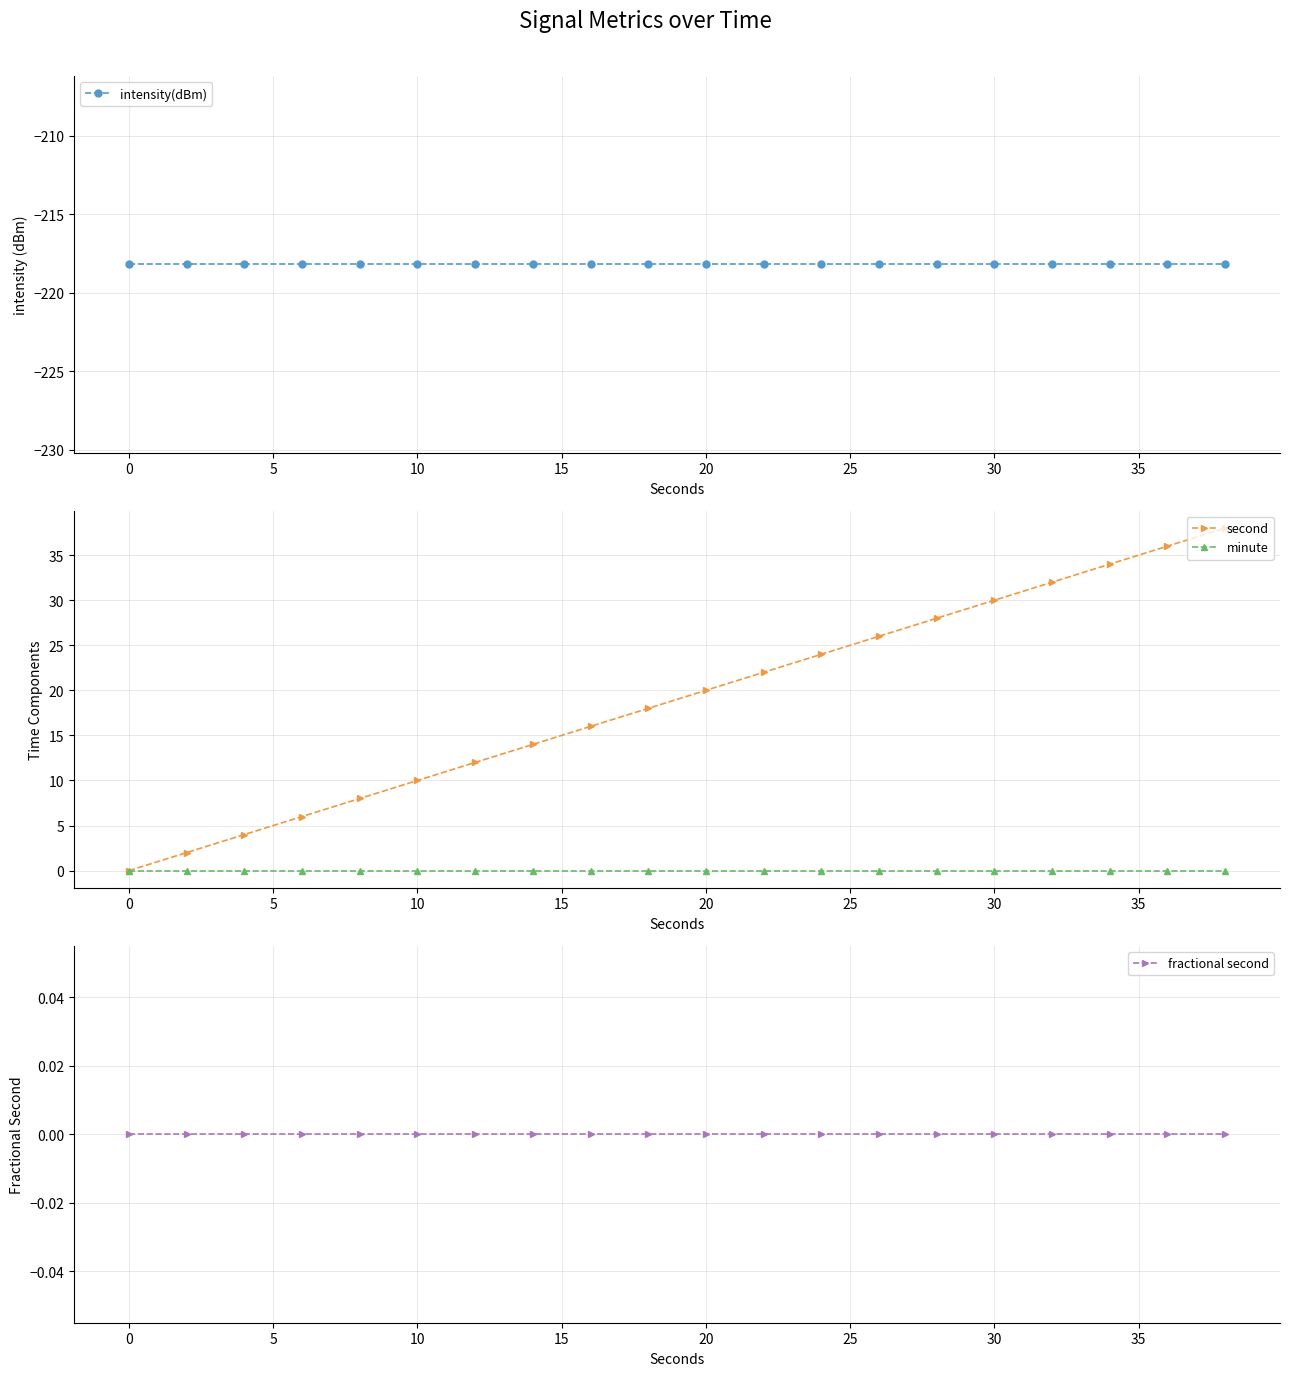

What is the smallest value displayed?

-218.2